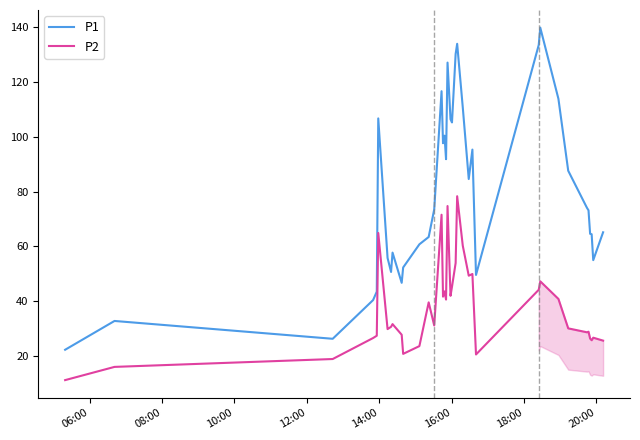

In P2, how many points are lower than both neighbors (excluding endpoints)?

10